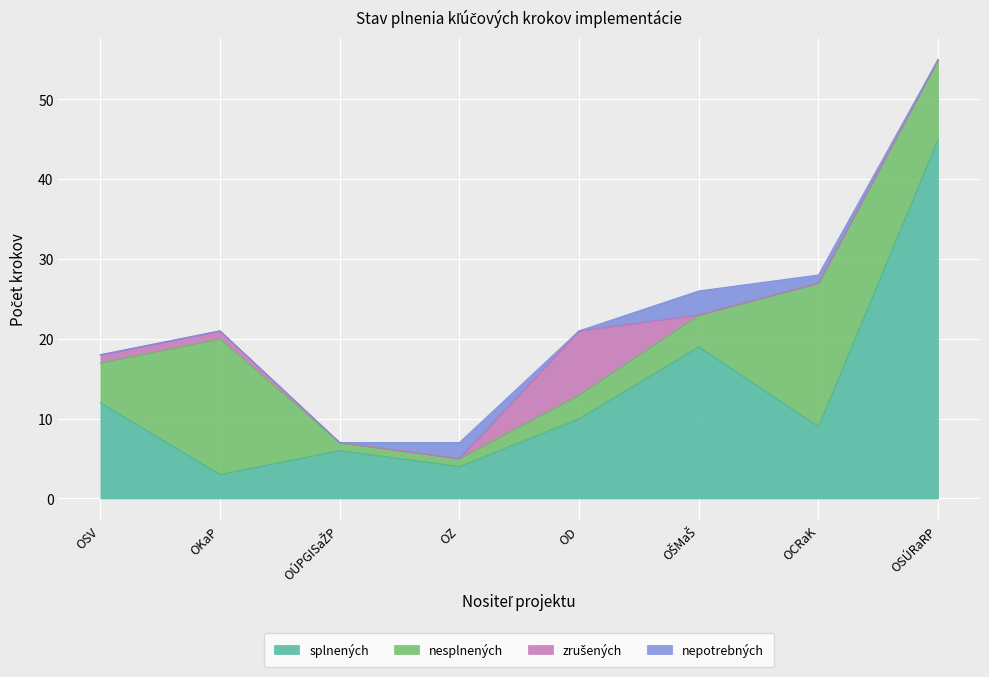

Which category has the lowest value in the nepotrebných series?

OSV